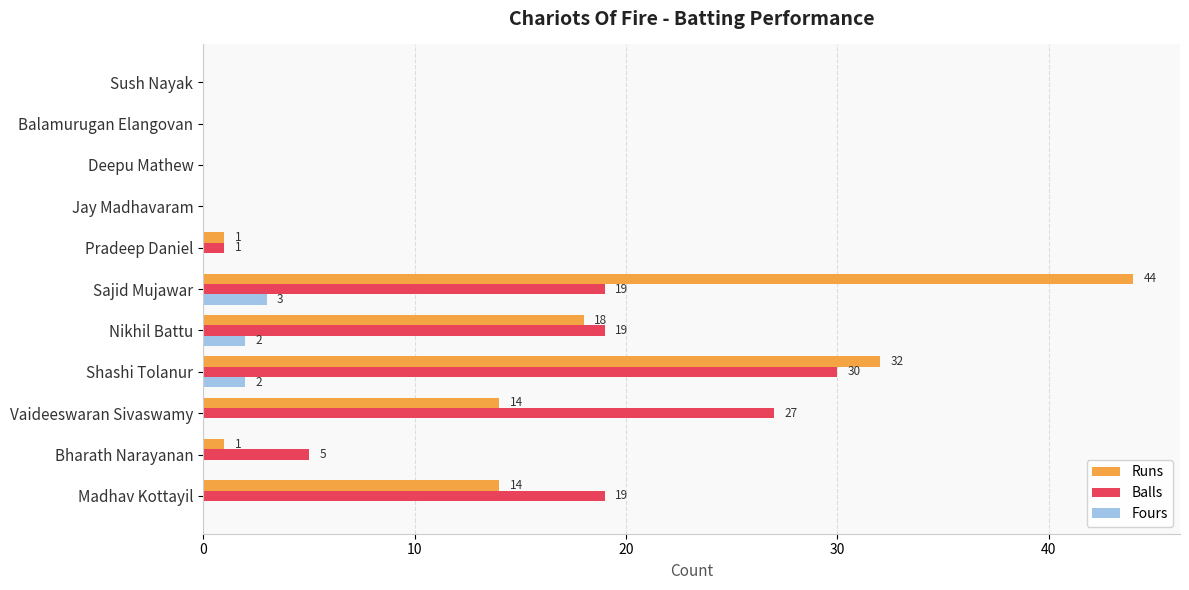

What is the maximum value for Runs?

44